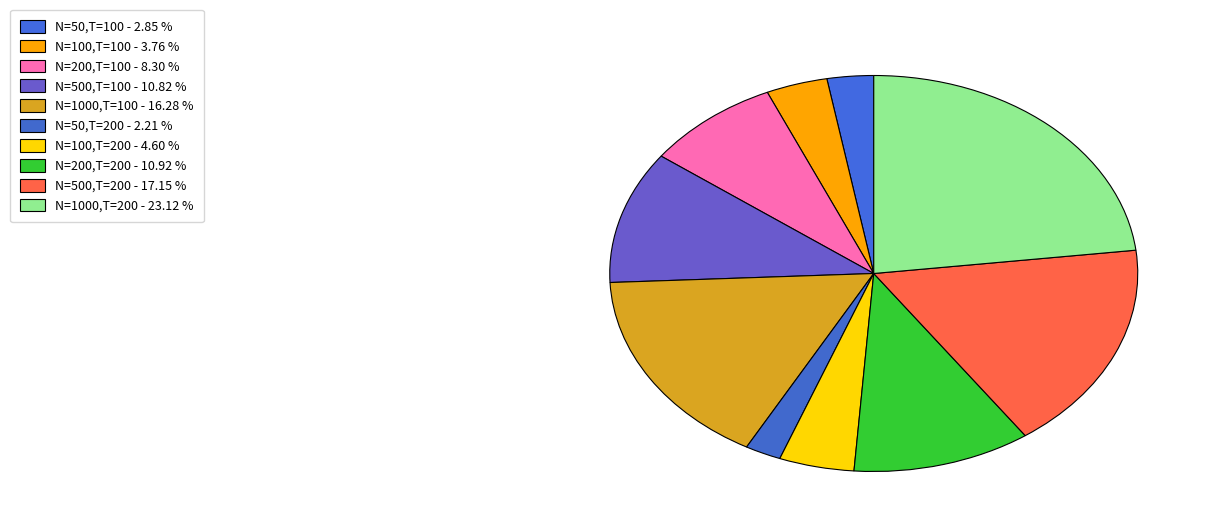

How many segments does this pie chart have?

10